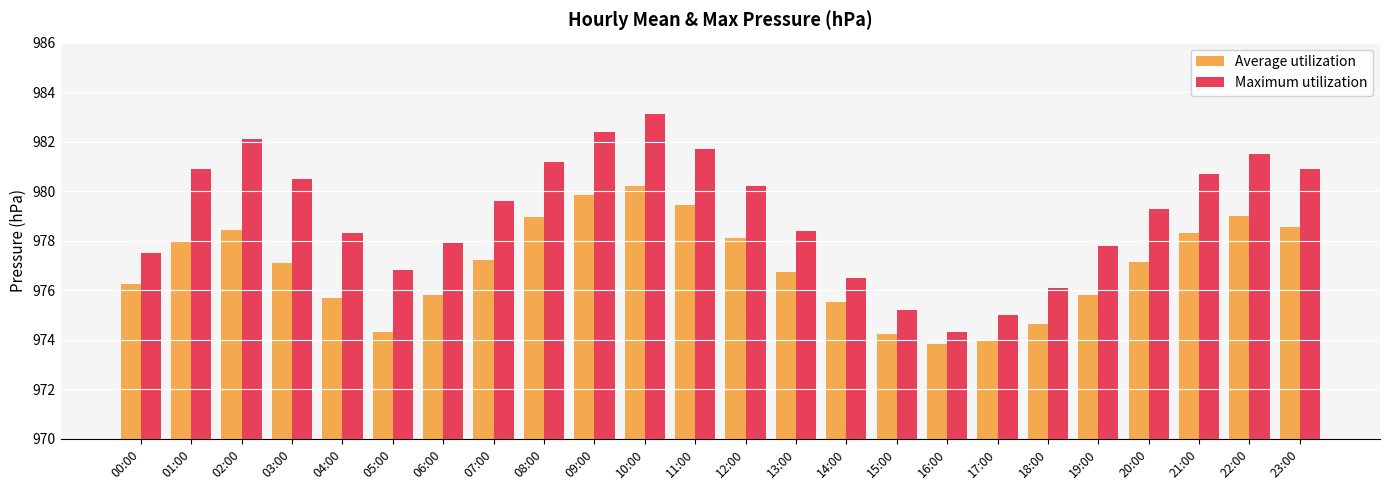

Reading left to right, what are all the values shown in this chart?

Average utilization: 976.3	977.9	978.5	977.1	975.7	974.3	975.8	977.2	978.9	979.9	980.2	979.4	978.1	976.7	975.5	974.2	973.8	974.0	974.6	975.8	977.1	978.3	979.0	978.5
Maximum utilization: 977.5	980.9	982.1	980.5	978.3	976.8	977.9	979.6	981.2	982.4	983.1	981.7	980.2	978.4	976.5	975.2	974.3	975.0	976.1	977.8	979.3	980.7	981.5	980.9